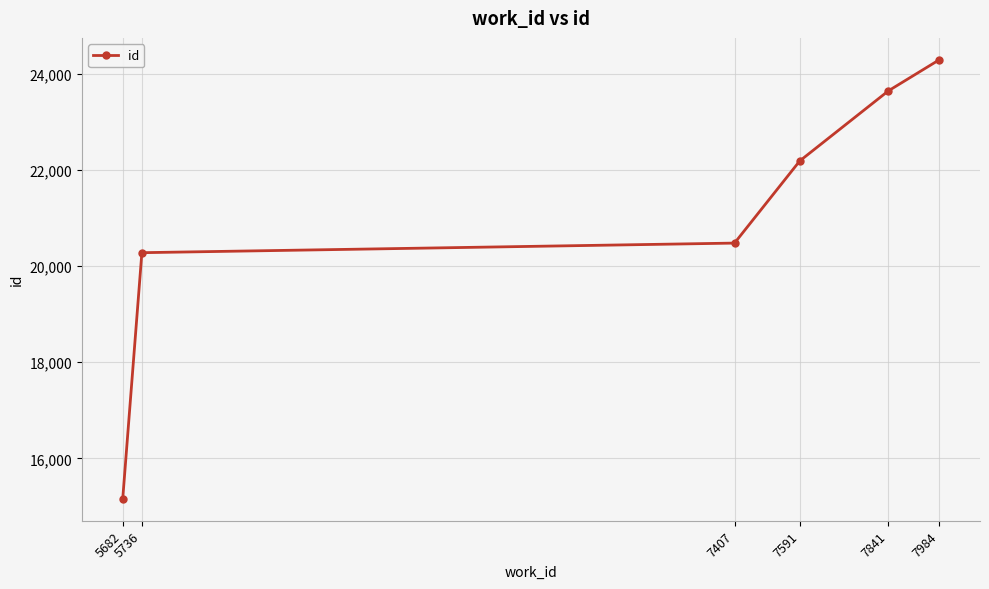

Reading left to right, extract all data points from this chart.

5682=15157	5736=20283	7407=20483	7591=22195	7841=23655	7984=24300